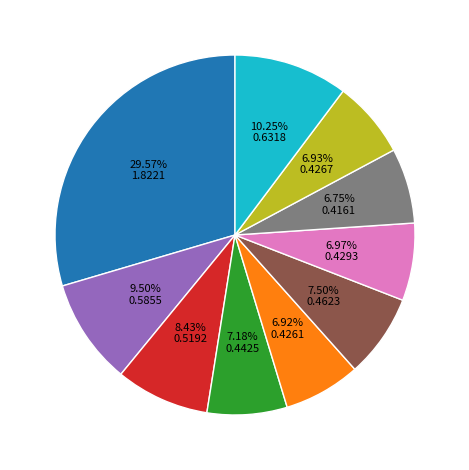

Does any single category account for the majority?

No